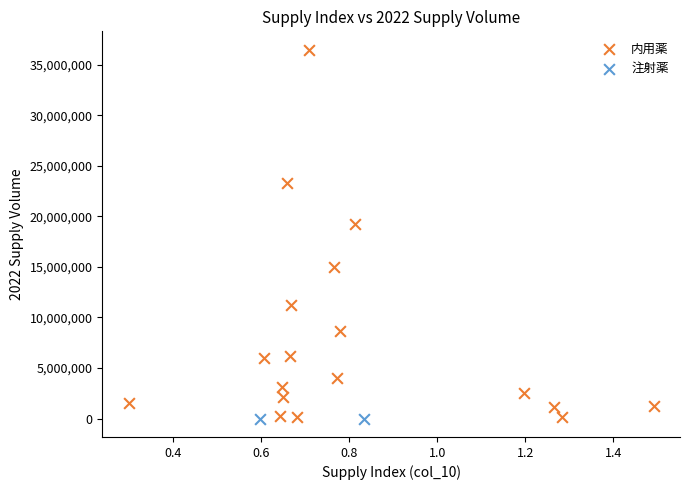

What are all the series names shown in the legend?

内用薬, 注射薬